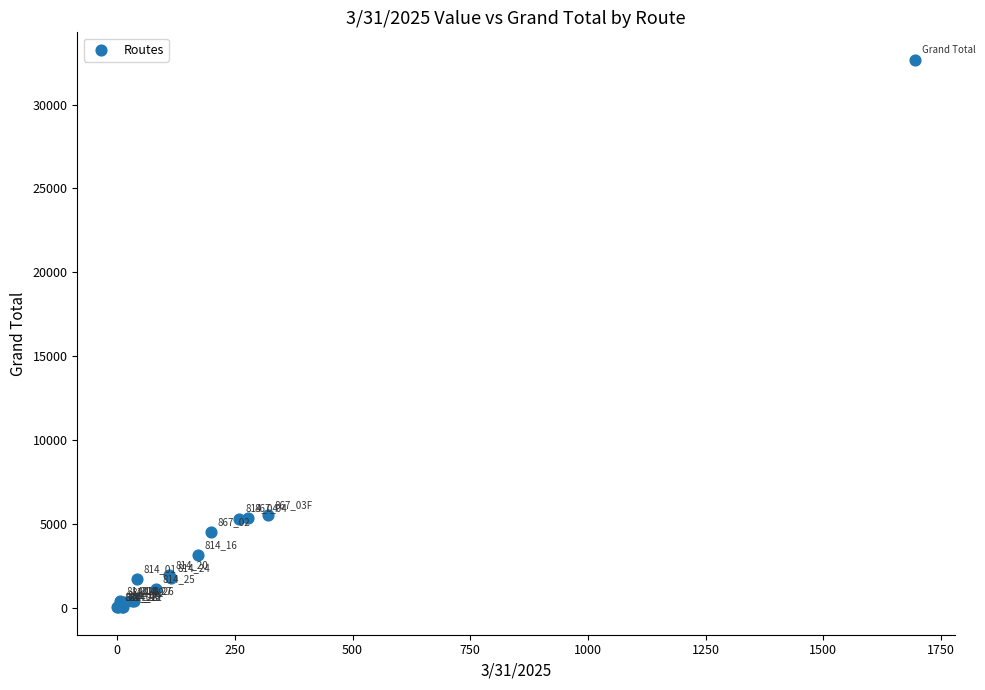

What Y value in the scatter plot is closest to 16357?

5542